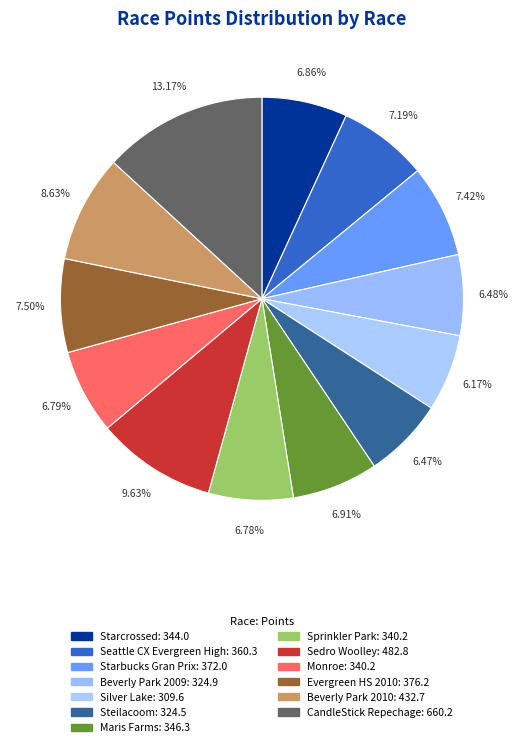

To the nearest percent, what is the average slice percentage?

8%